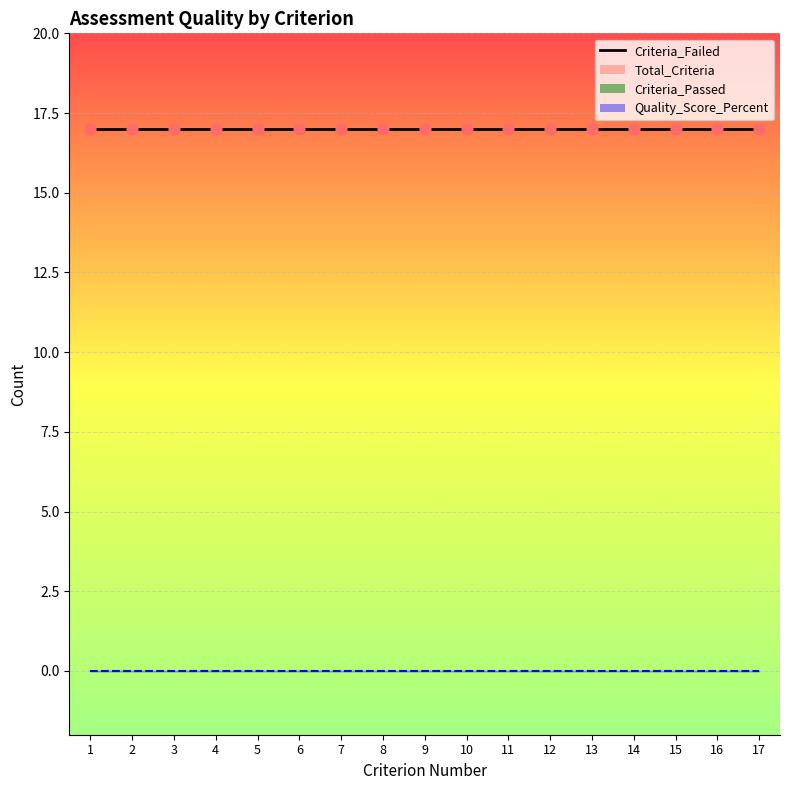

At how many categories does at least one series exceed 14?

17